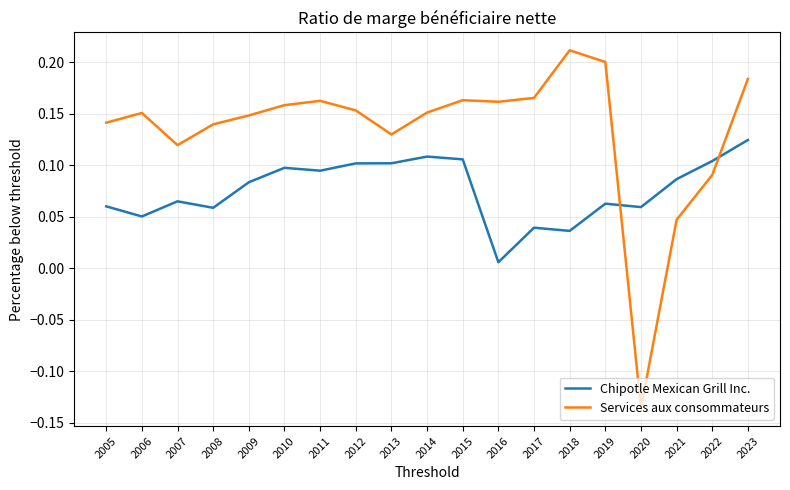

What are all the series names shown in the legend?

Chipotle Mexican Grill Inc., Services aux consommateurs